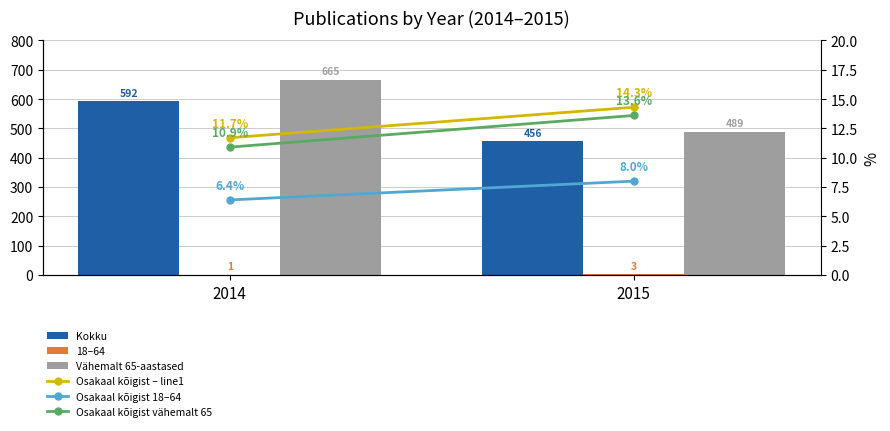

True or false: 18–64 has a value of 3.0 at 2015.

True